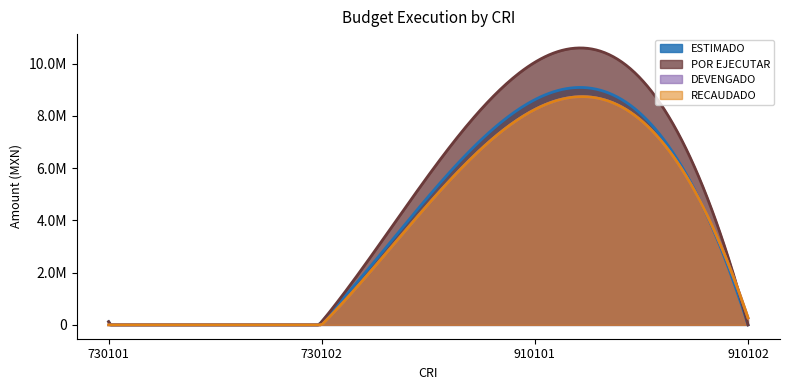

Is it true that RECAUDADO equals 13623675.9 at 910101?

False